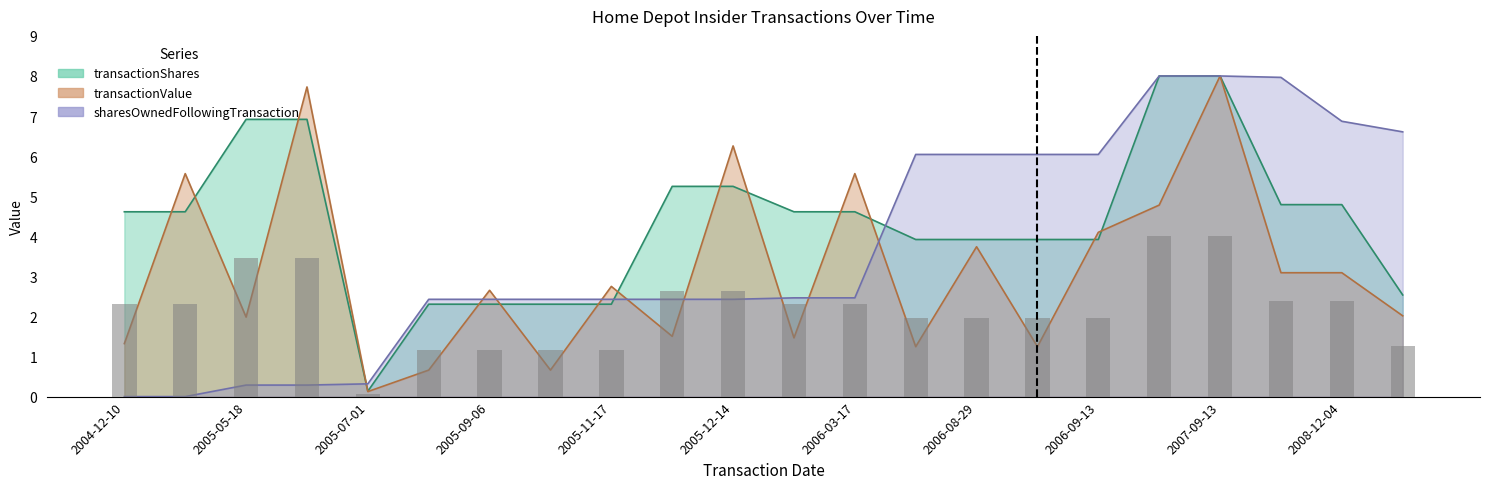

What is the sum of the sharesOwnedFollowingTransaction values at 2006-08-29 and 2006-03-17?

8.5